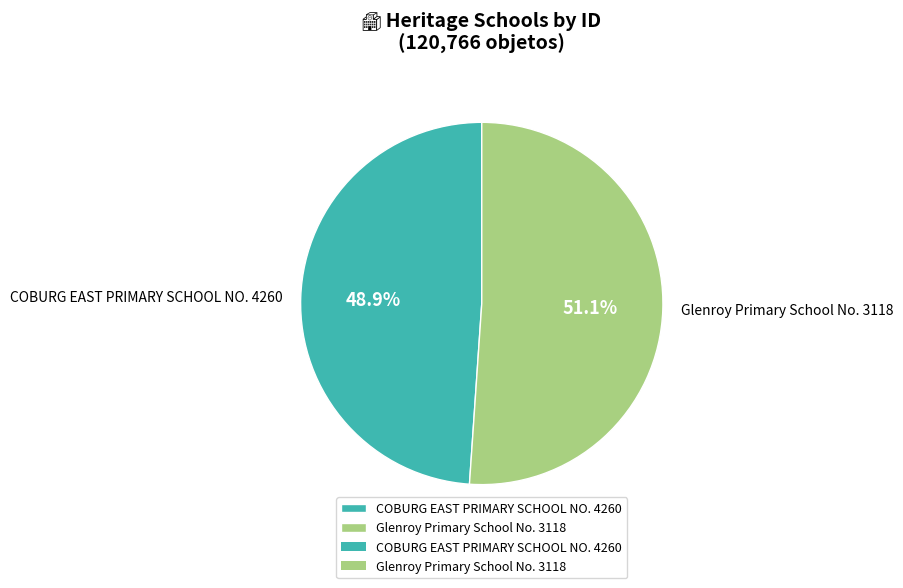

To the nearest percent, what is the difference between the largest and smallest slice percentages?

2%